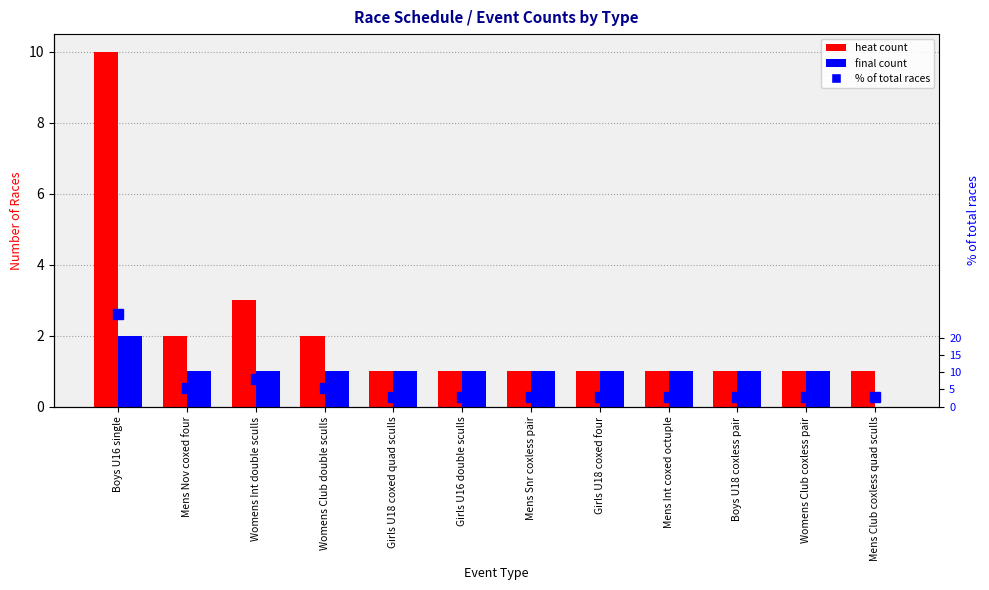

The value of final at Girls U16 double sculls is 1.0. True or false?

True